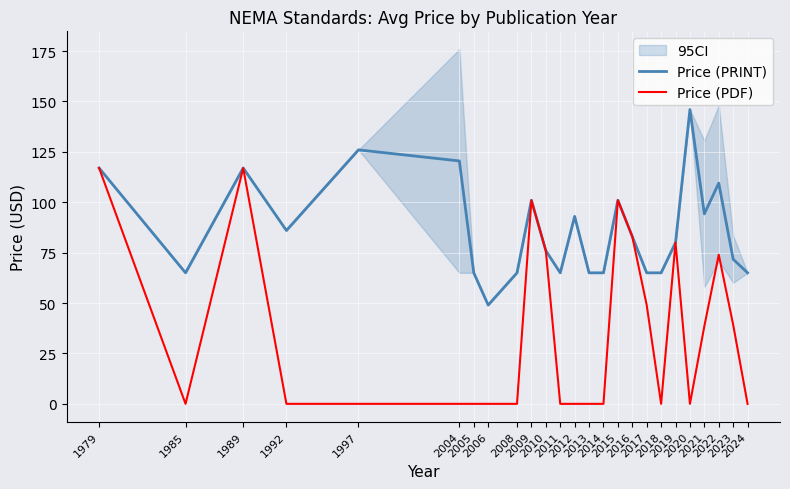

The value of Price (PDF) at 2012 is -60.8. True or false?

False